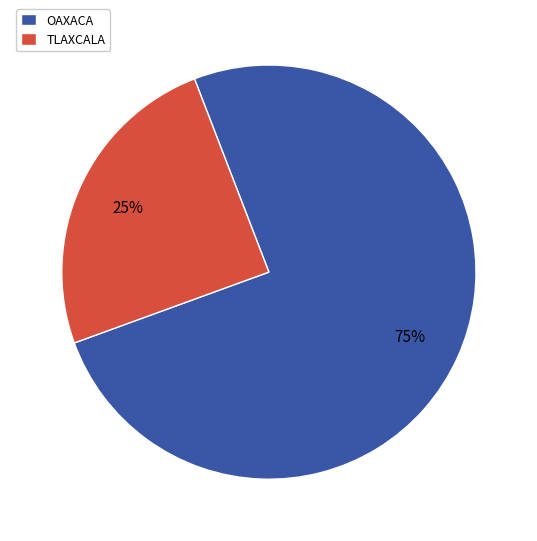

What is the ratio of the value at OAXACA to the value at TLAXCALA?

3.0